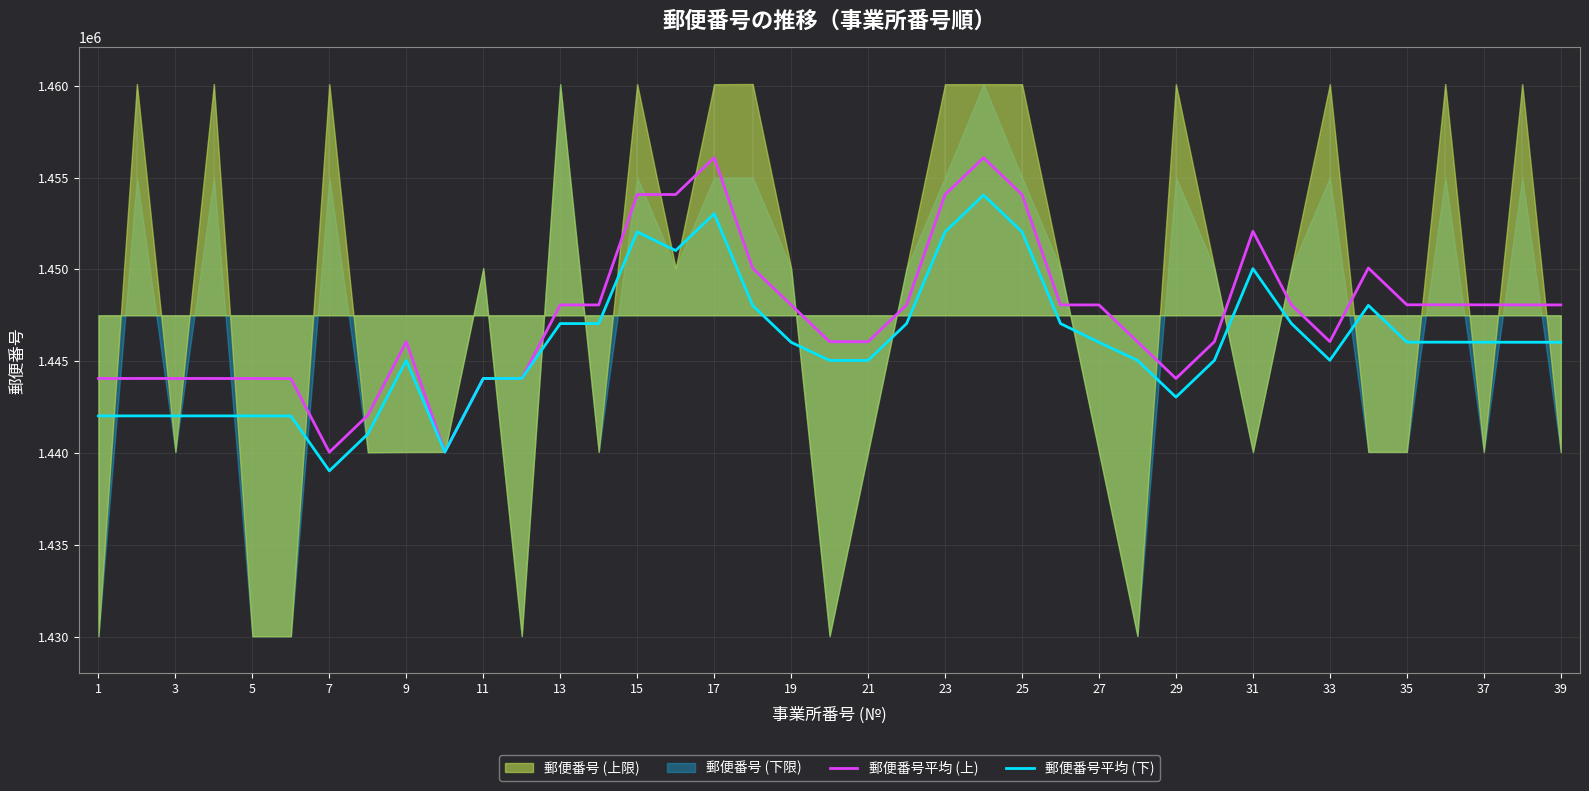

What is the sum of the 郵便番号平均 (下) values at 21 and 38?

2893070.4